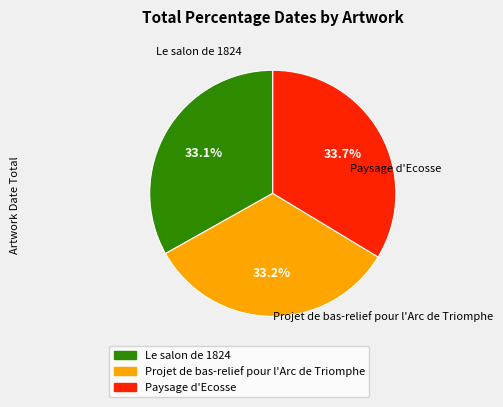

True or false: Projet de bas-relief pour l'Arc de Triomphe accounts for 47% of the total.

False